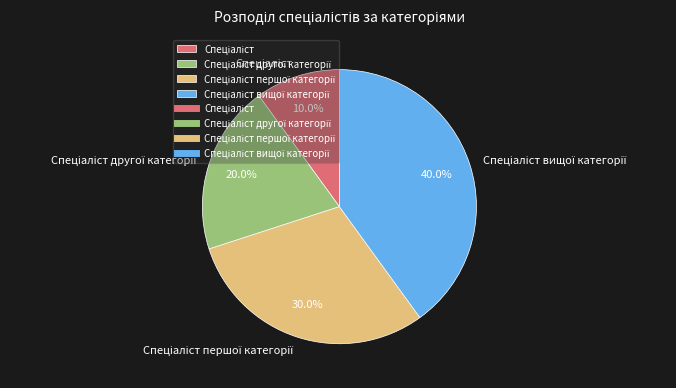

Is there any slice that represents more than half of the pie?

No